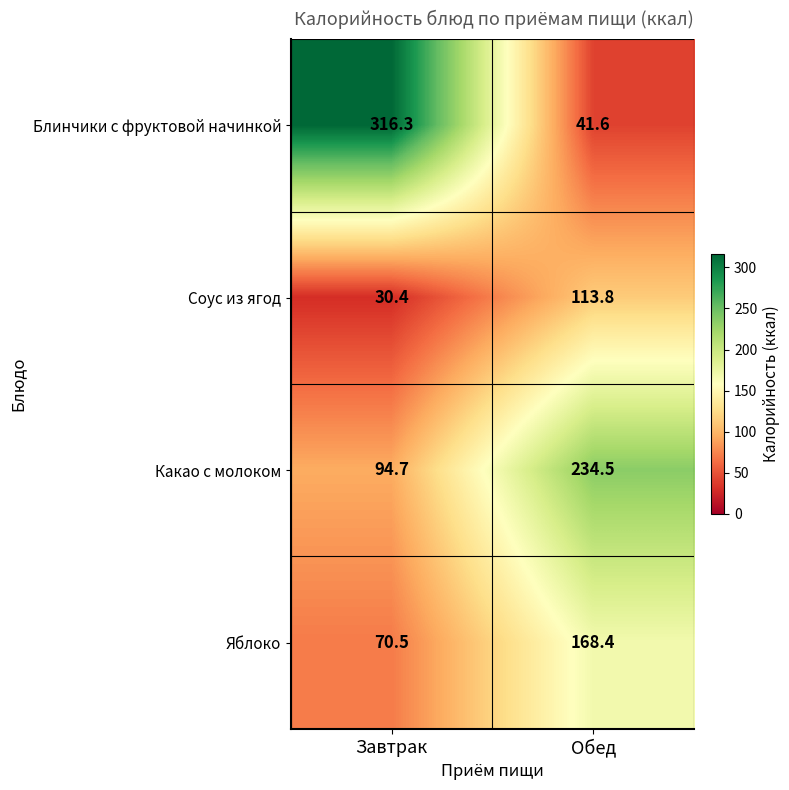

What is the difference between the Яблоко values at Обед and Завтрак?

97.9